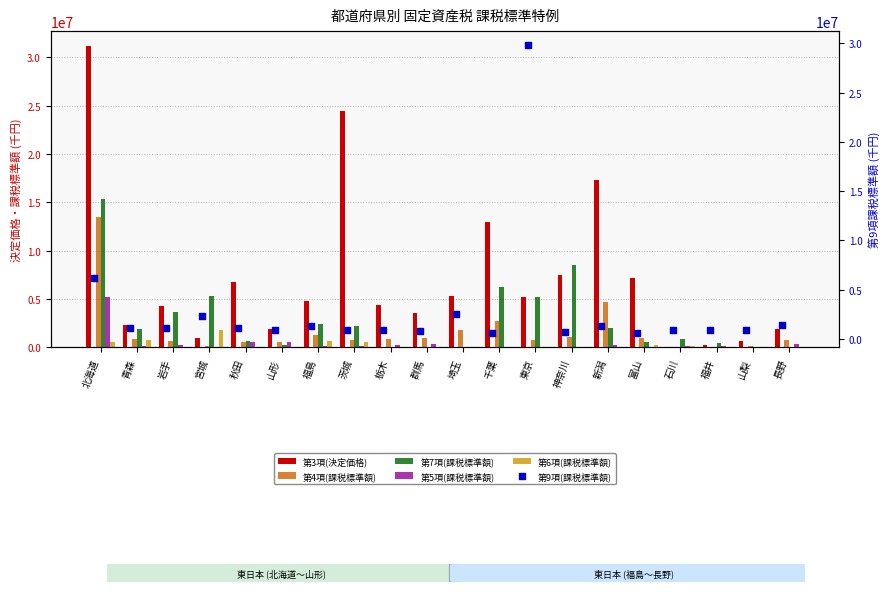

Which series has the largest total across all categories?

第3項(決定価格)